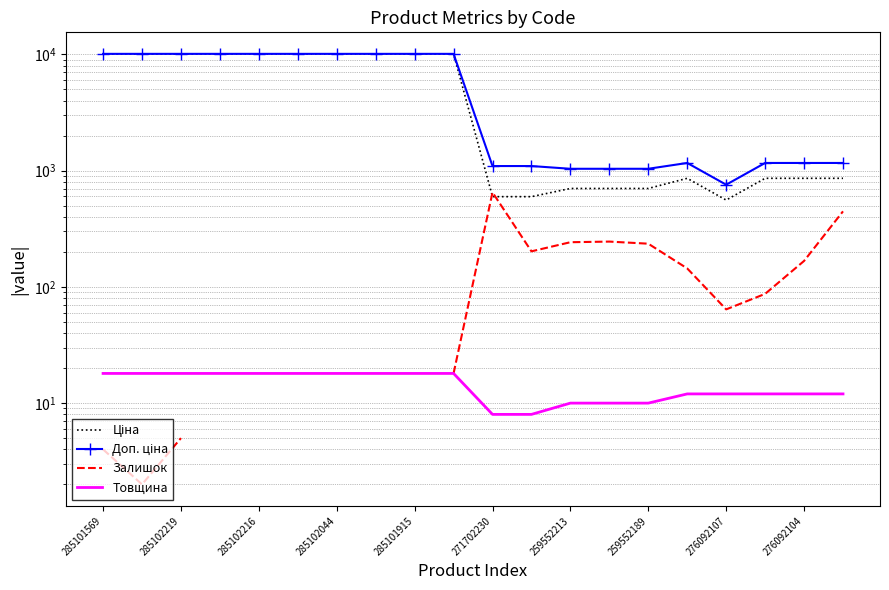

How many interior local valleys does the Доп. ціна series have?

1